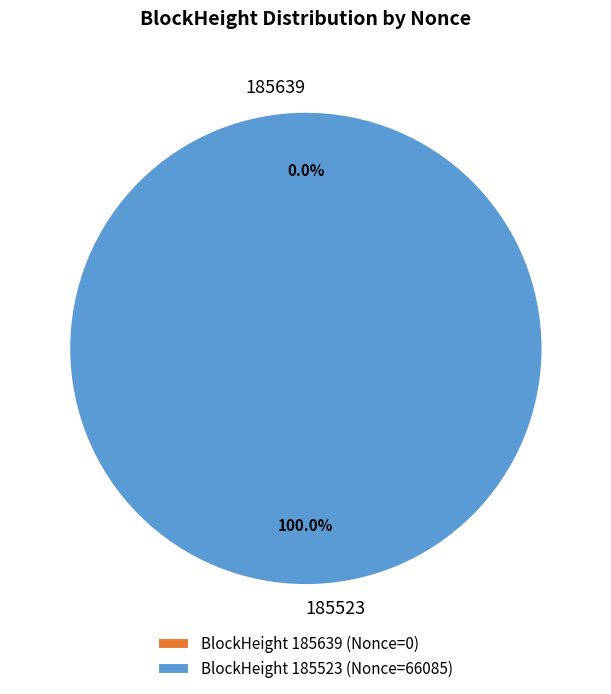

Does 185523 account for over 50% of the chart?

Yes